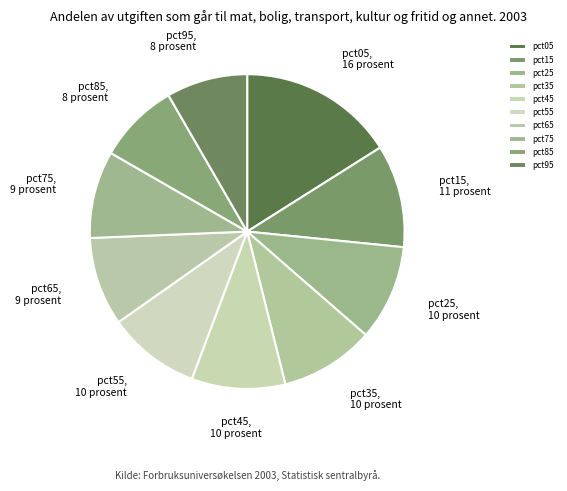

Does any single category account for the majority?

No